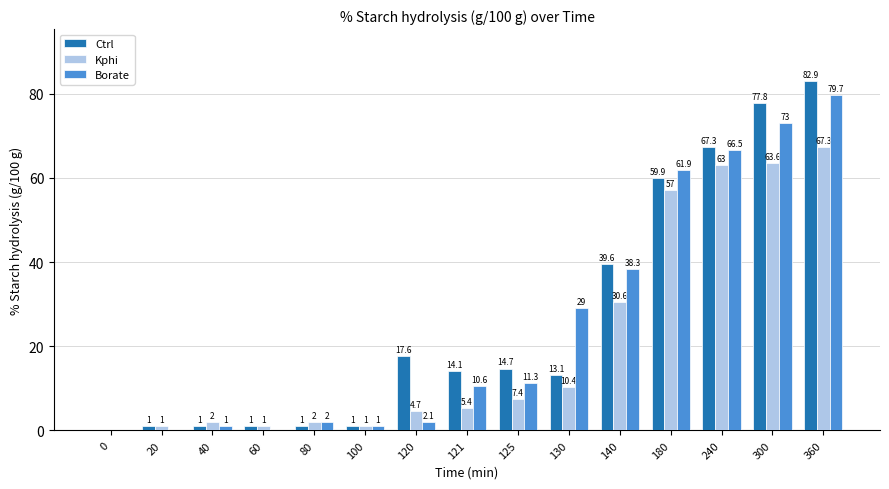

Which category has the highest value in the Kphi series?

360